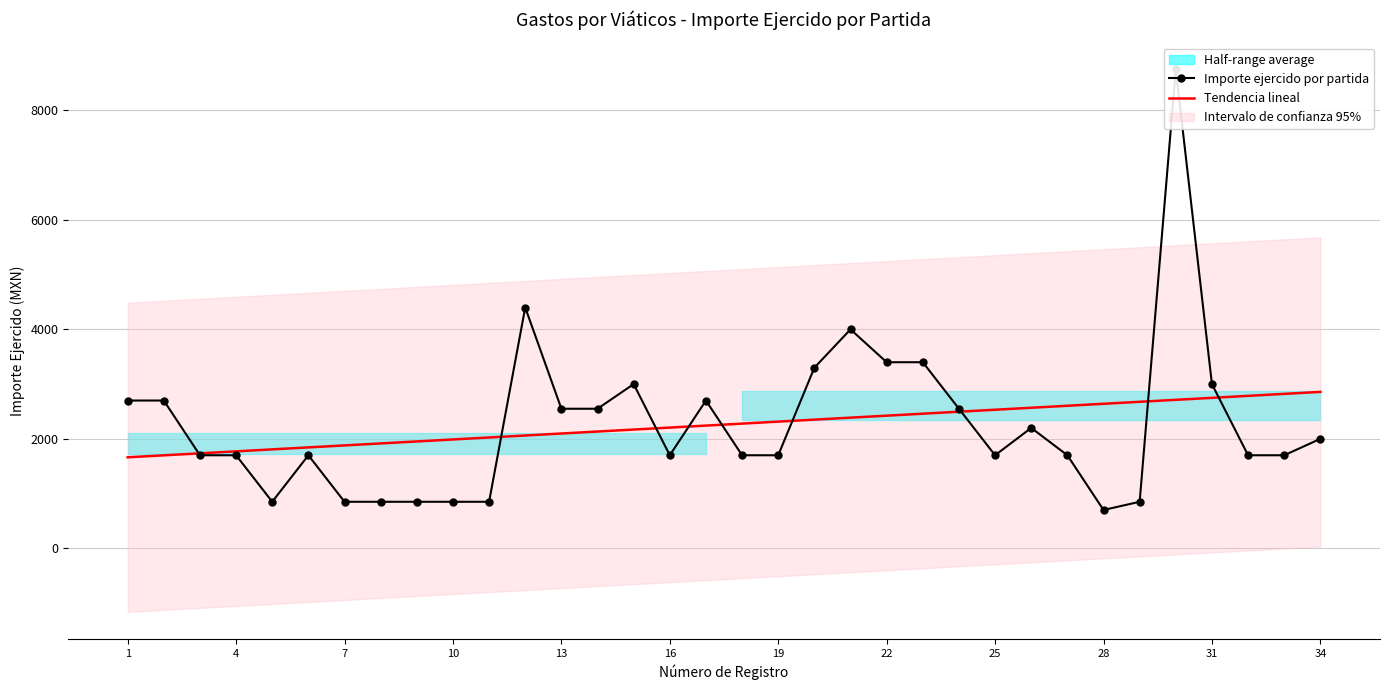

Reading left to right, what are all the values shown in this chart?

Importe ejercido por partida: 2700.0	2700.0	1700.0	1700.0	850.0	1700.0	850.0	850.0	850.0	850.0	850.0	4400.0	2550.0	2550.0	3000.0	1700.0	2700.0	1700.0	1700.0	3300.0	4000.0	3400.0	3400.0	2550.0	1700.0	2200.0	1700.0	700.0	850.0	8750.0	3000.0	1700.0	1700.0	2000.0
Tendencia lineal: 1662.7	1698.9	1735.1	1771.3	1807.6	1843.8	1880.0	1916.2	1952.4	1988.7	2024.9	2061.1	2097.3	2133.5	2169.7	2206.0	2242.2	2278.4	2314.6	2350.8	2387.1	2423.3	2459.5	2495.7	2531.9	2568.2	2604.4	2640.6	2676.8	2713.0	2749.2	2785.5	2821.7	2857.9